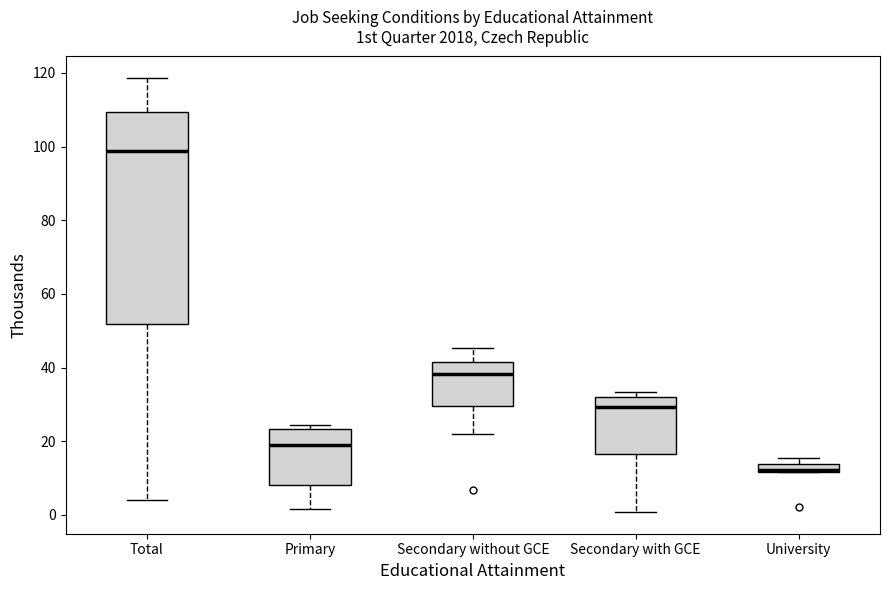

Where does the median line of the box for Primary sit on the y-axis? The values are not printed on the chart, so give them approximately, as read against the axis.

20